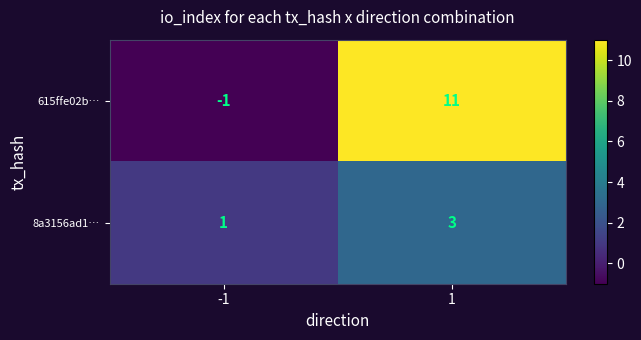

At 1, list the series in order from largest to smallest.

615ffe02b…, 8a3156ad1…